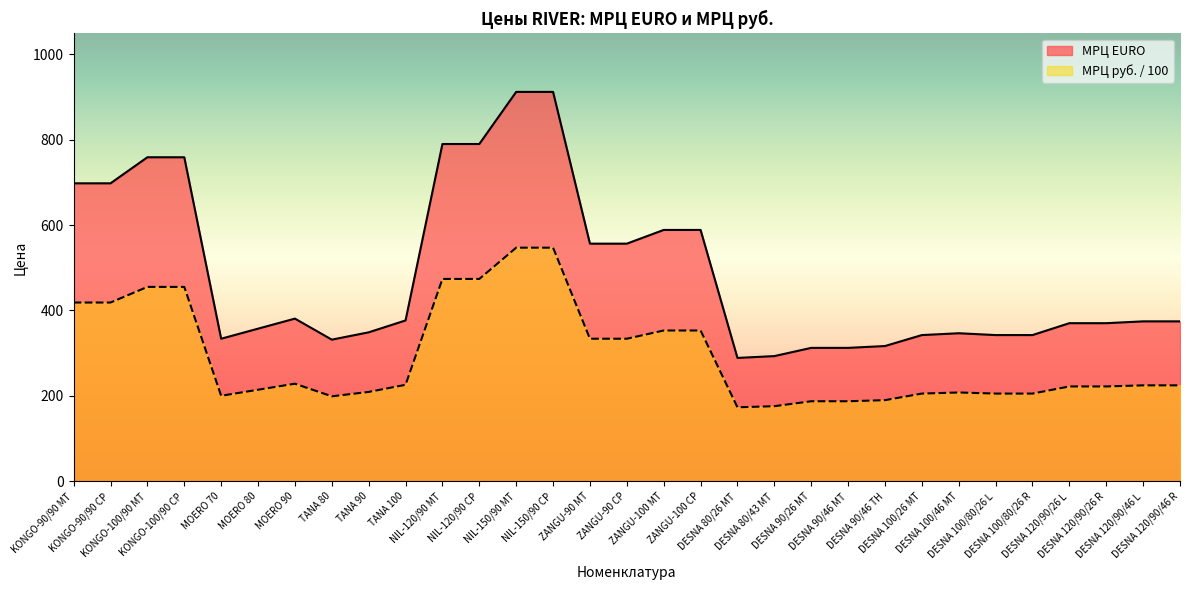

List the labels in order of МРЦ EURO value, largest first.

NIL-150/90 МТ, NIL-150/90 СР, NIL-120/90 МТ, NIL-120/90 СР, KONGO-100/90 МТ, KONGO-100/90 СР, KONGO-90/90 МТ, KONGO-90/90 СР, ZANGU-100 МТ, ZANGU-100 СР, ZANGU-90 МТ, ZANGU-90 СР, MOERO 90, TANA 100, DESNA 120/90/46 L, DESNA 120/90/46 R, DESNA 120/90/26 L, DESNA 120/90/26 R, MOERO 80, TANA 90, DESNA 100/46 MT, DESNA 100/26 MT, DESNA 100/80/26 L, DESNA 100/80/26 R, MOERO 70, TANA 80, DESNA 90/46 ТН, DESNA 90/26 МТ, DESNA 90/46 МТ, DESNA 80/43 MT, DESNA 80/26 MT